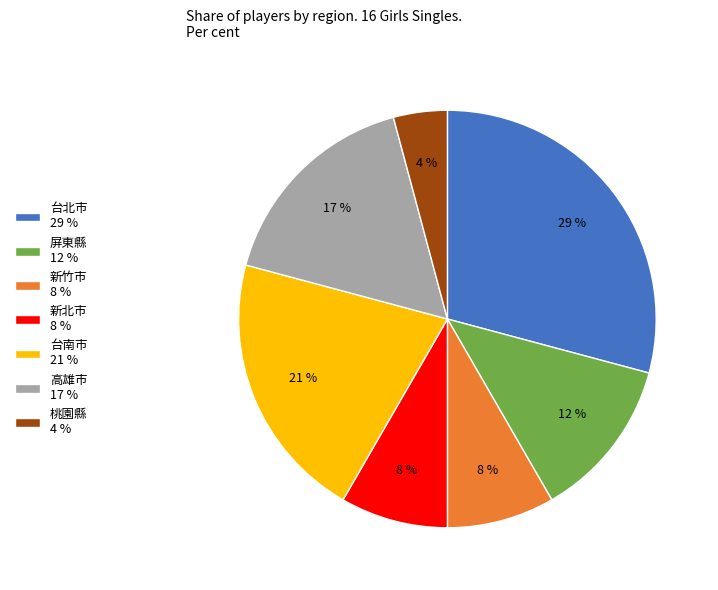

Which has a higher value, 台北市 29 % or 台南市 21 %?

台北市 29 %